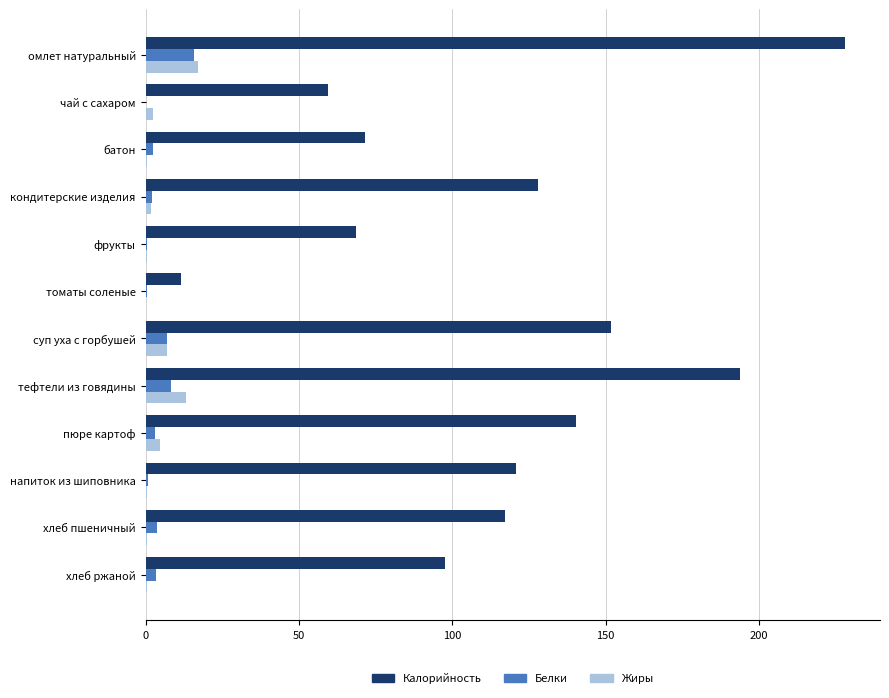

The Белки series shows 15.9 at омлет натуральный. True or false?

True